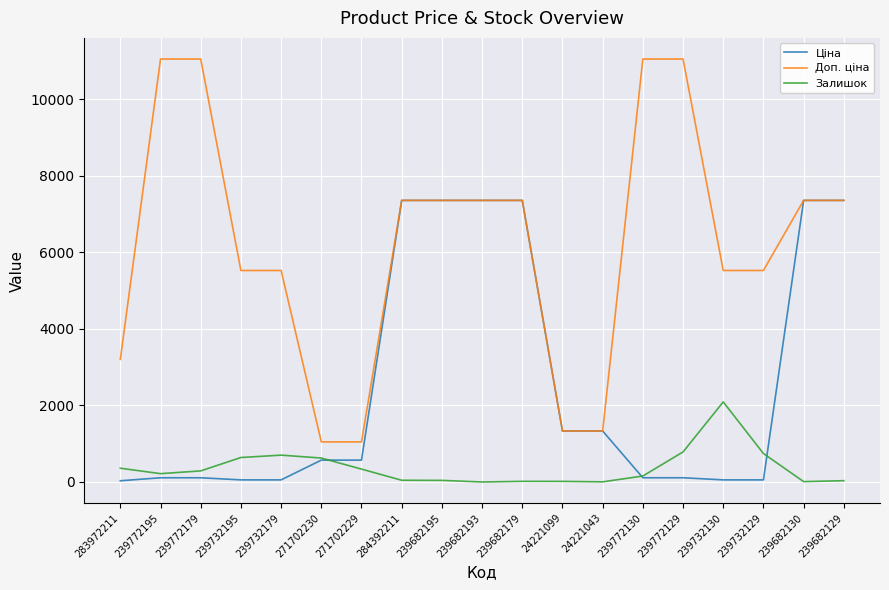

After their last crossing, which series has the higher values: Ціна or Залишок?

Ціна